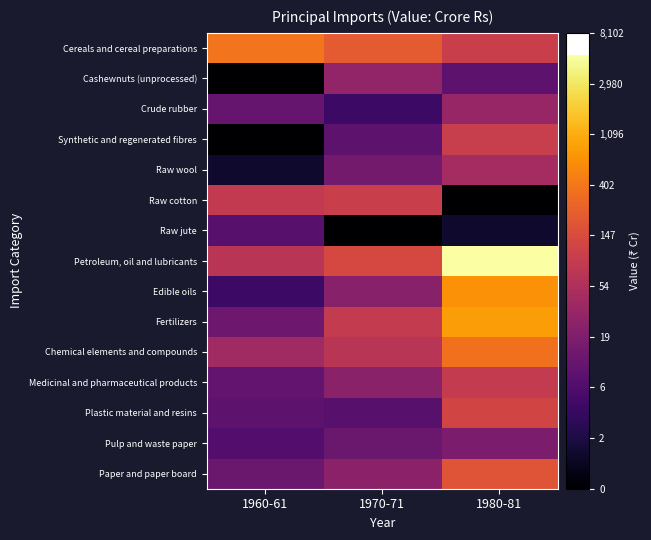

Reading left to right, what are all the values shown in this chart?

Cereals and cereal preparations: 1960-61=5.9	1970-71=5.4	1980-81=4.6
Cashewnuts (unprocessed): 1960-61=0.0	1970-71=3.4	1980-81=2.3
Crude rubber: 1960-61=2.5	1970-71=1.6	1980-81=3.5
Synthetic and regenerated fibres: 1960-61=0.0	1970-71=2.3	1980-81=4.6
Raw wool: 1960-61=0.7	1970-71=2.8	1980-81=3.8
Raw cotton: 1960-61=4.4	1970-71=4.6	1980-81=0.0
Raw jute: 1960-61=2.2	1970-71=0.0	1980-81=0.7
Petroleum, oil and lubricants: 1960-61=4.2	1970-71=4.9	1980-81=8.6
Edible oils: 1960-61=1.6	1970-71=3.2	1980-81=6.5
Fertilizers: 1960-61=2.6	1970-71=4.5	1980-81=6.7
Chemical elements and compounds: 1960-61=3.7	1970-71=4.2	1980-81=5.9
Medicinal and pharmaceutical products: 1960-61=2.4	1970-71=3.2	1980-81=4.5
Plastic material and resins: 1960-61=2.3	1970-71=2.2	1980-81=4.8
Pulp and waste paper: 1960-61=2.1	1970-71=2.6	1980-81=2.9
Paper and paper board: 1960-61=2.6	1970-71=3.3	1980-81=5.2